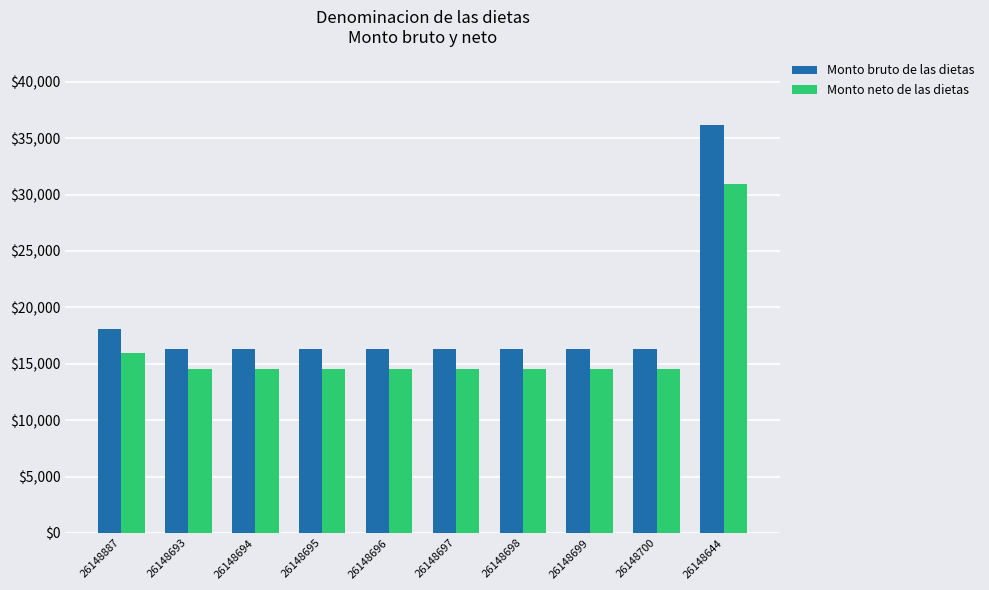

What is the greatest value displayed?

36164